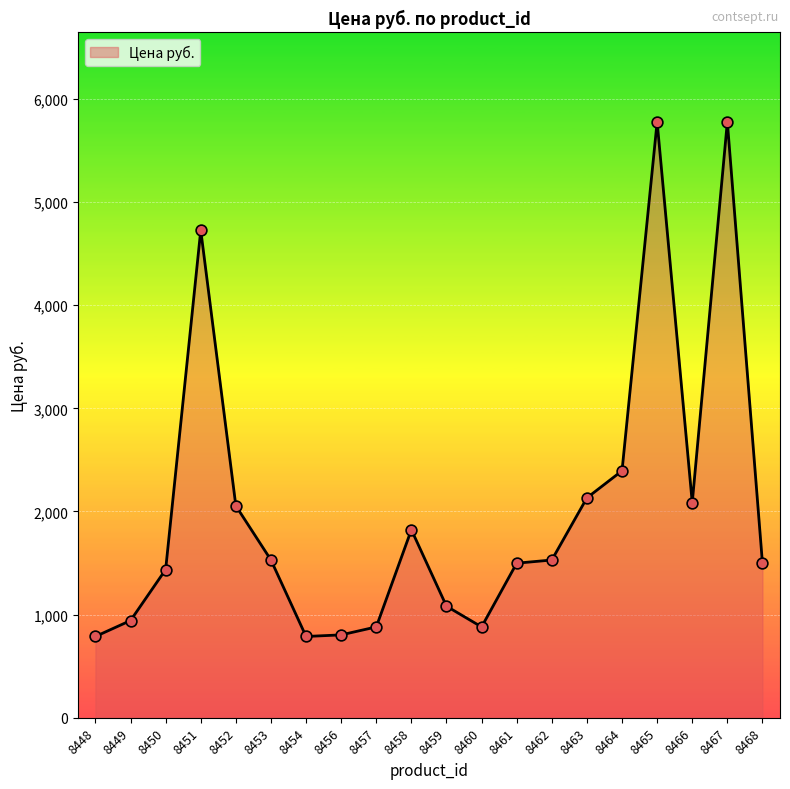

Which has a higher value, 8451 or 8466?

8451